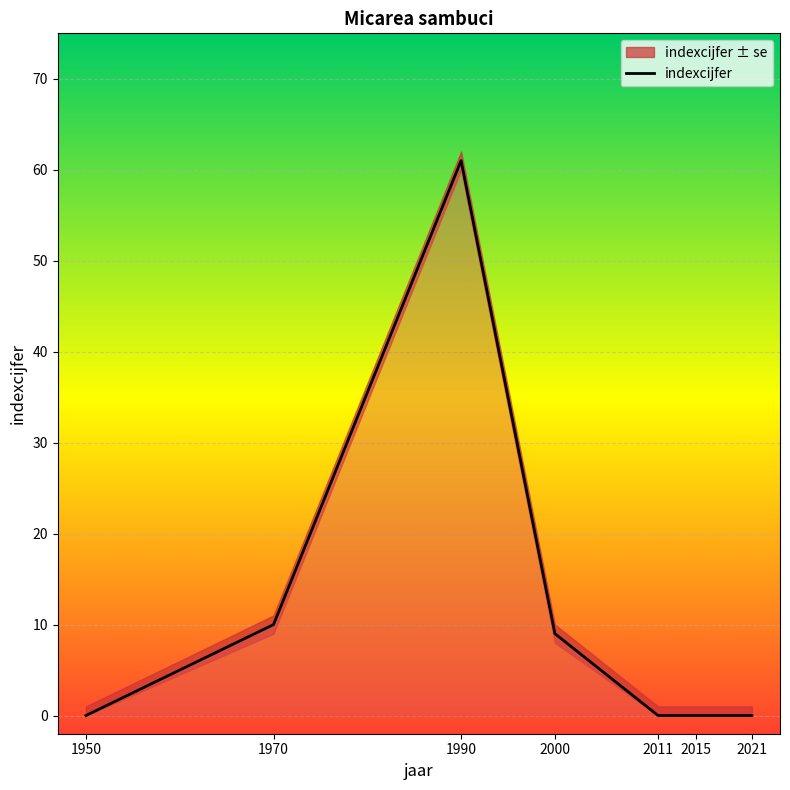

List the labels in order of value, largest first.

1990, 1970, 2000, 1950, 2011, 2015, 2021